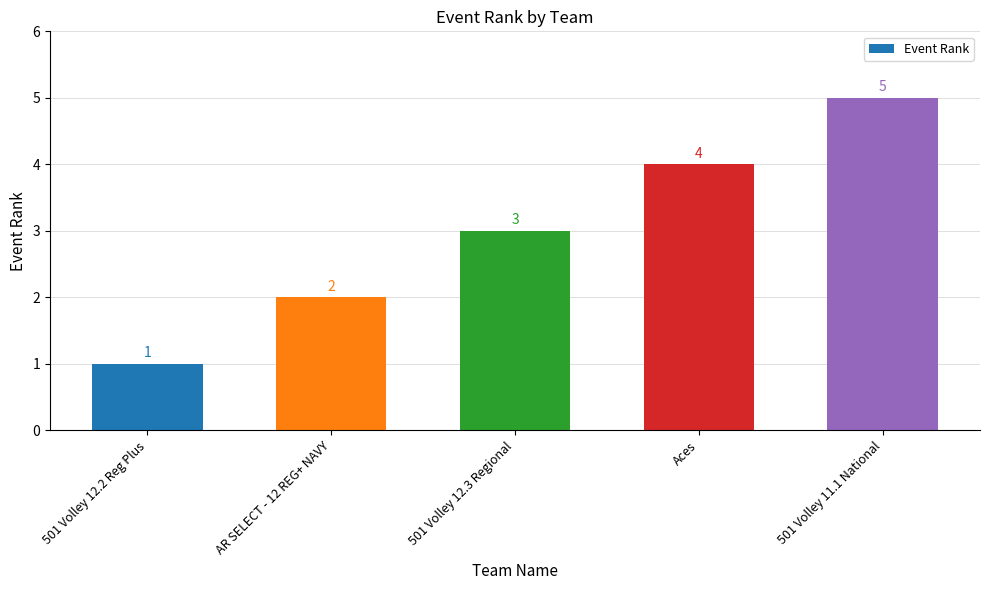

What is the average value?

3